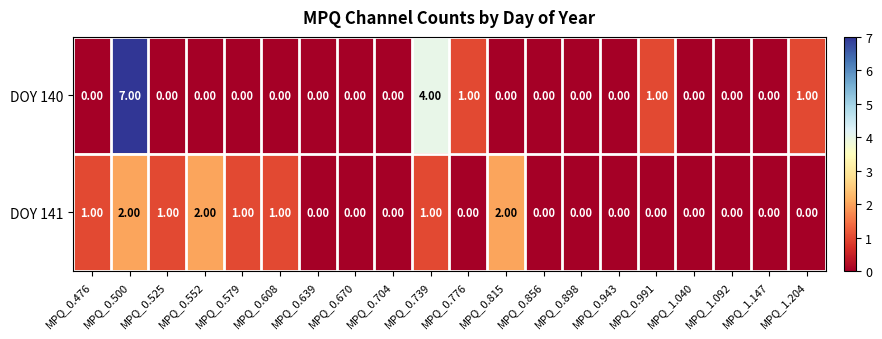

Which series has the widest spread of values?

DOY 140